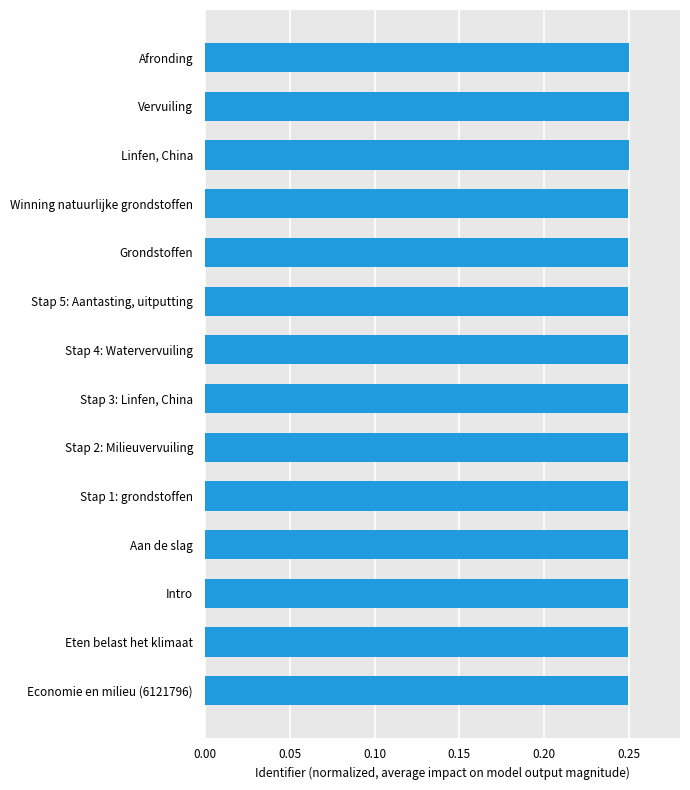

Count the number of categories in the chart.

14